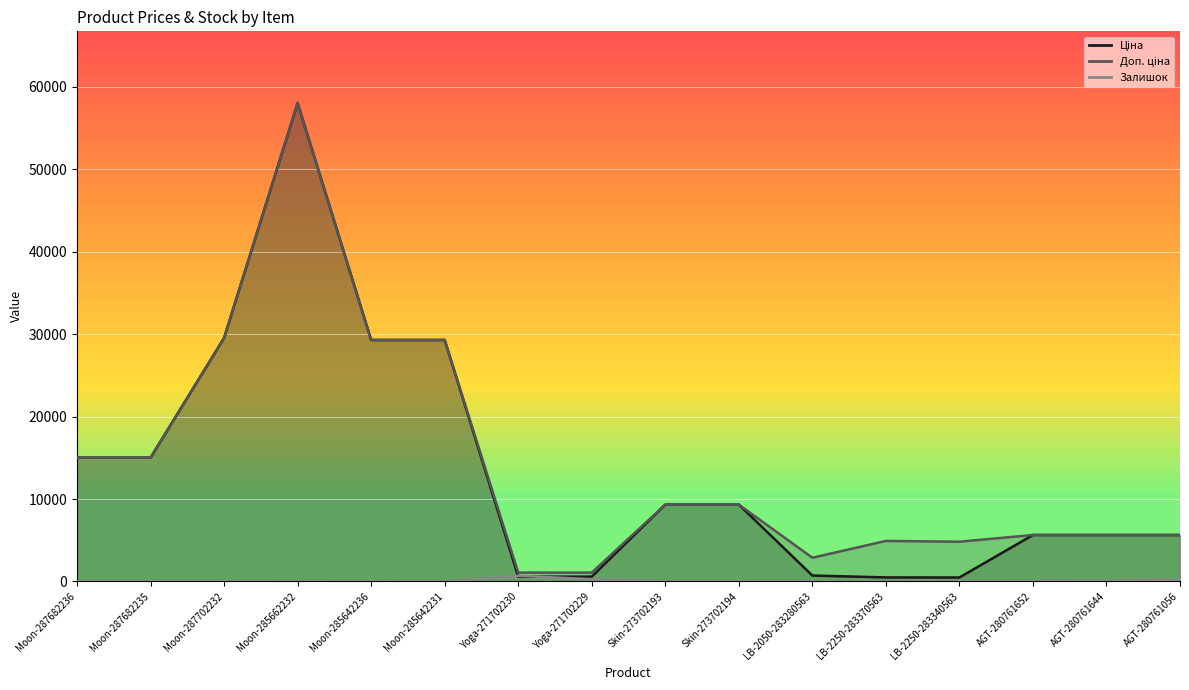

How many distinct data groups are displayed?

3